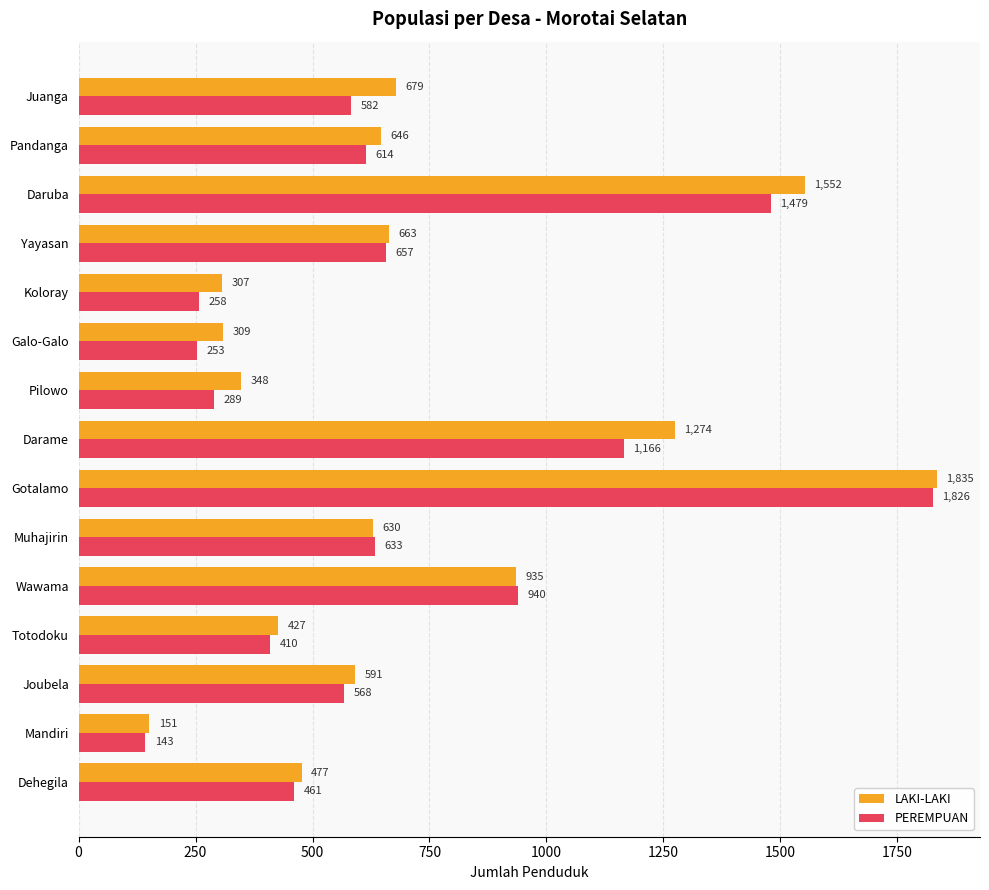

At which category is the sum across all series the highest?

Gotalamo